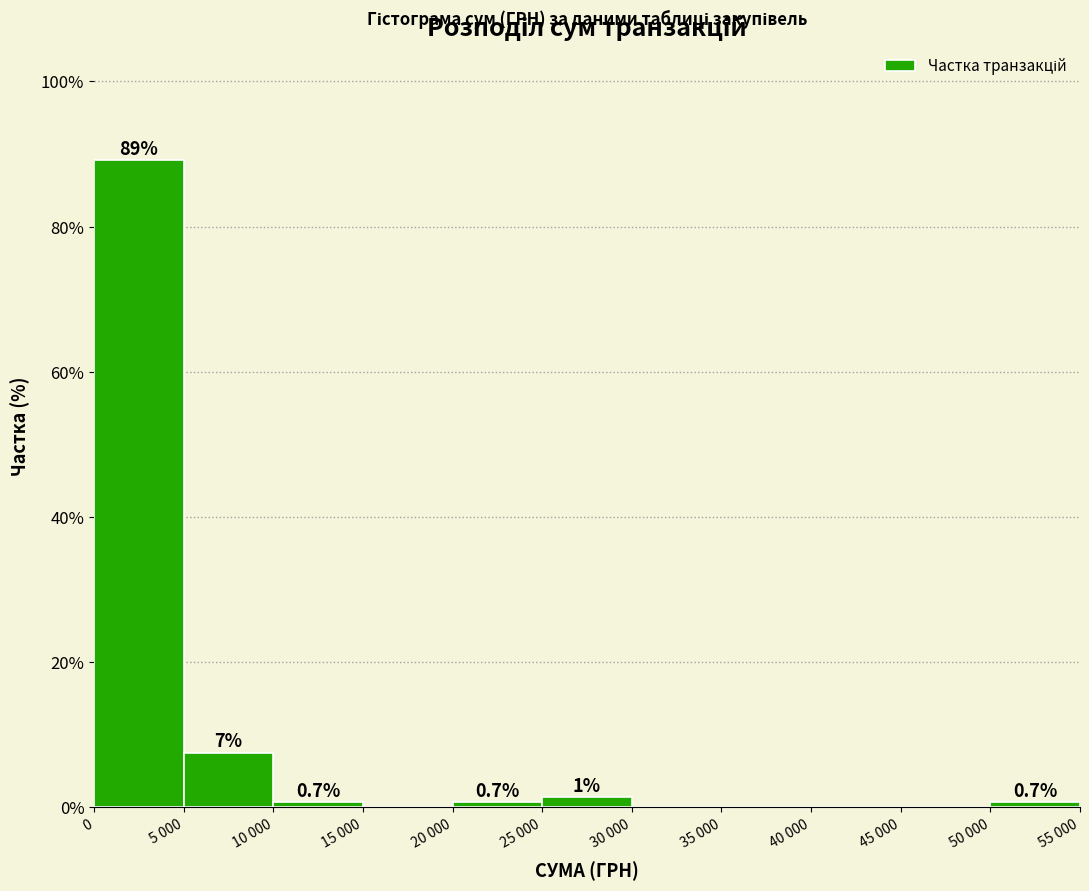

The chart shows a value of 147.6 at 0. True or false?

False